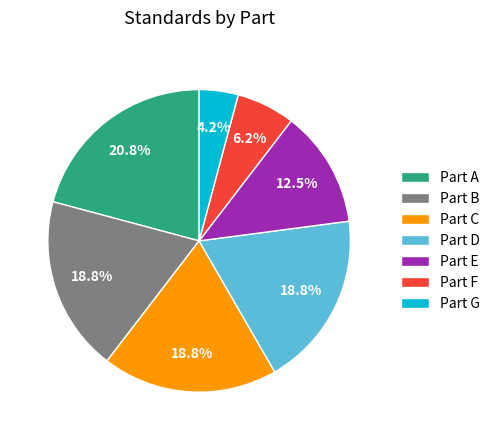

Is there a majority slice in this chart?

No